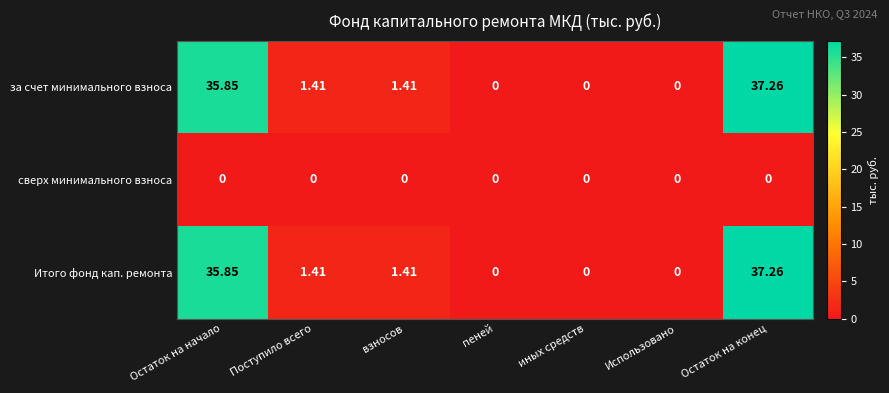

At which label does Итого фонд кап. ремонта first exceed 1?

Остаток на начало